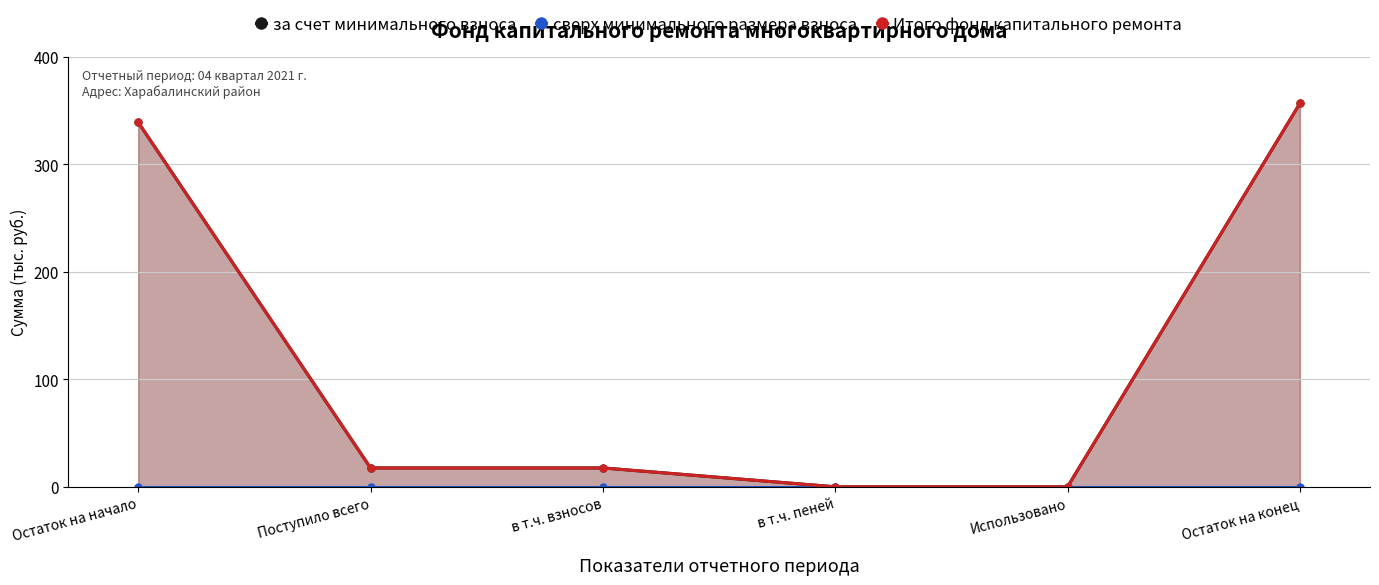

What is the sum of the Итого фонд капитального ремонта values at Остаток на начало and в т.ч. пеней?

339.0